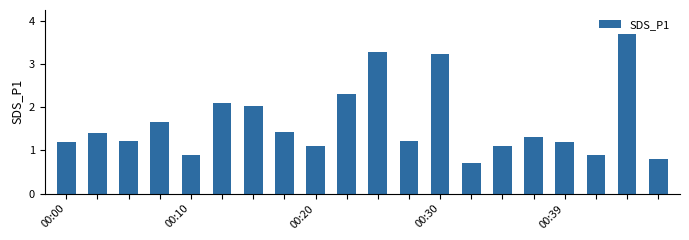

What is the difference between the maximum and minimum values?

3.0